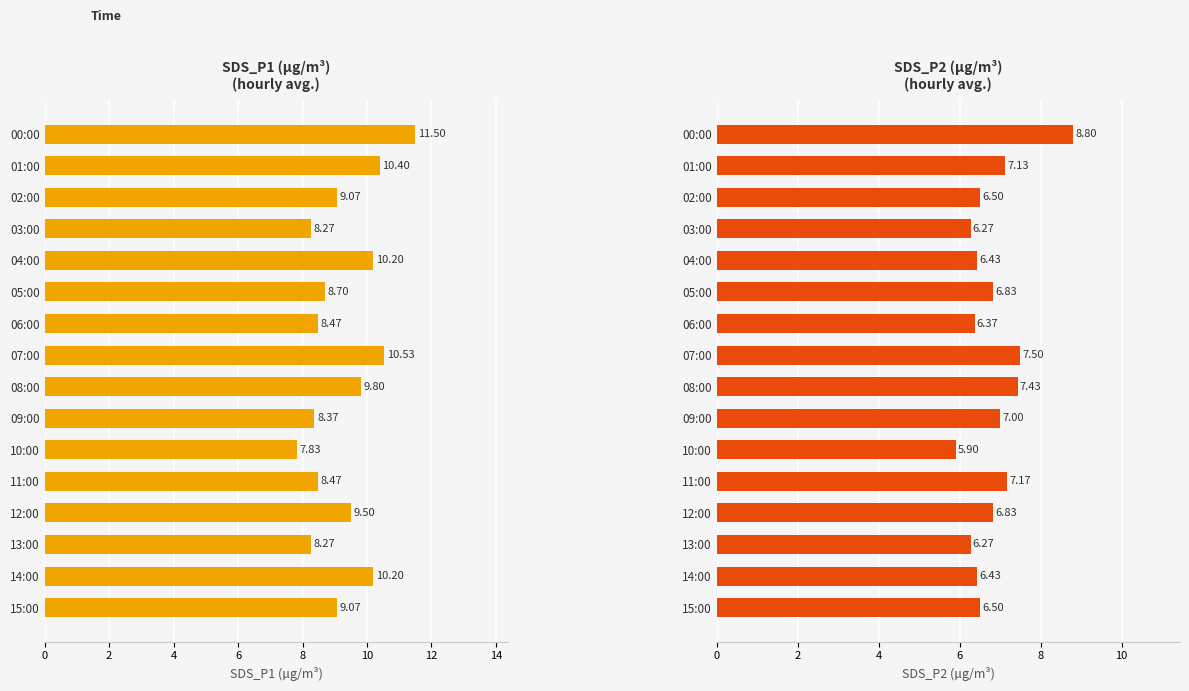

How many data points in SDS_P1 are above 9?

9